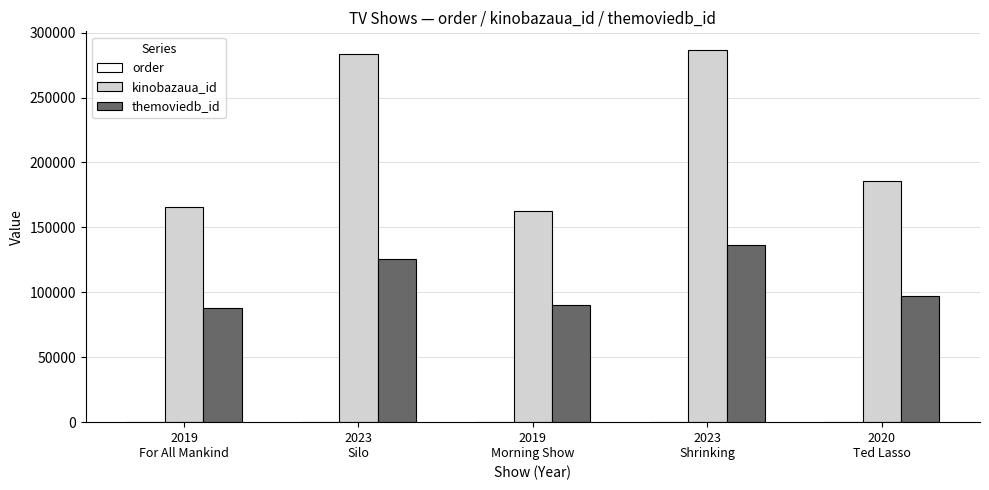

Which series has the largest total across all categories?

kinobazaua_id